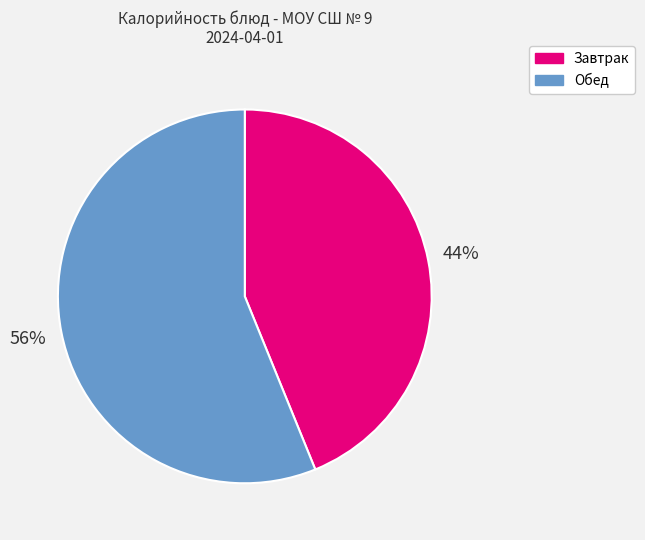

To the nearest percent, what portion does Обед represent?

56%